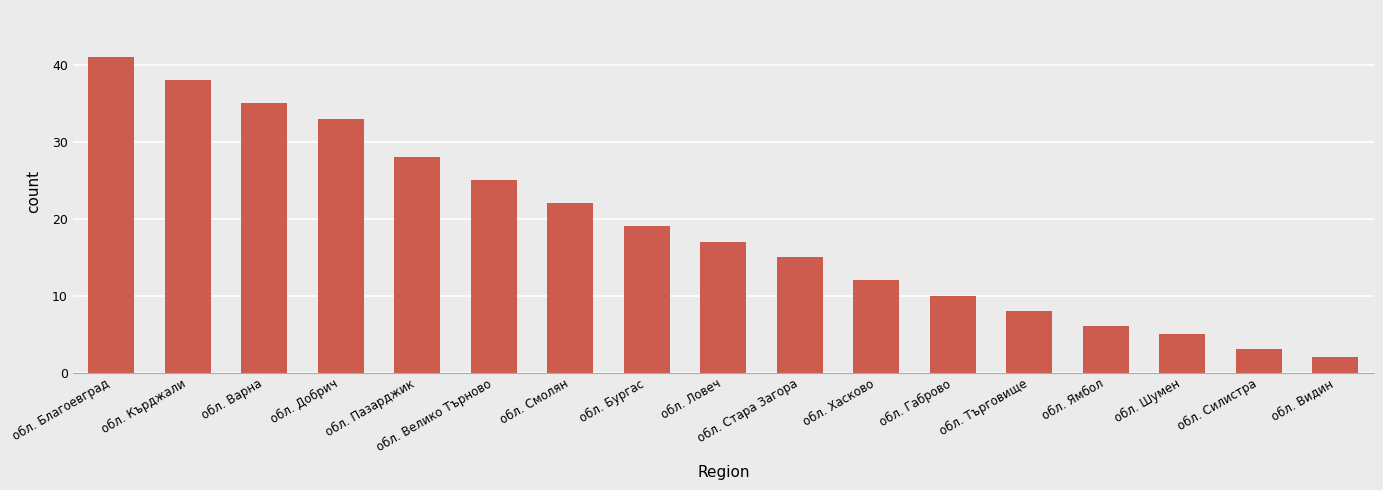

Is it true that the value at обл. Търговище is 8?

True